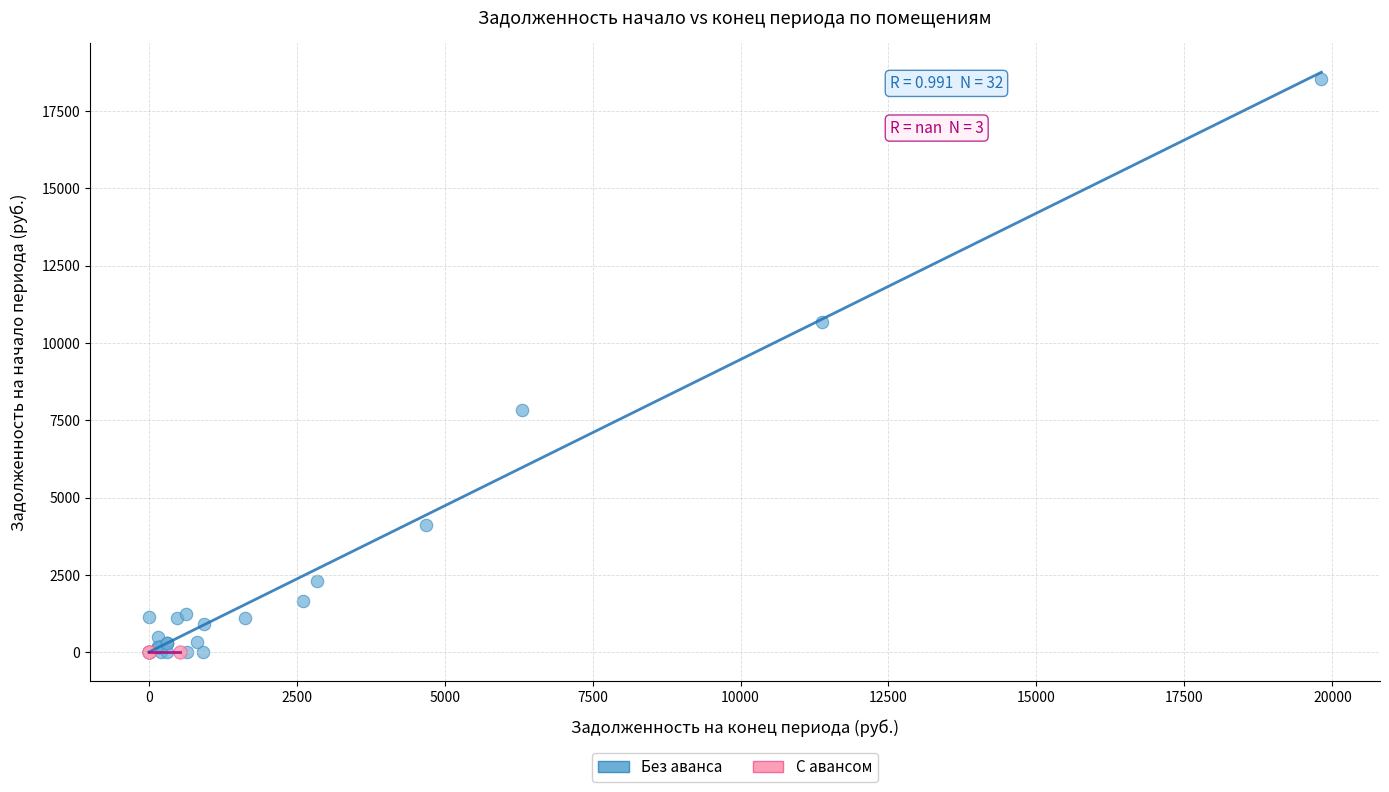

Which series contains the highest Y value?

Без аванса